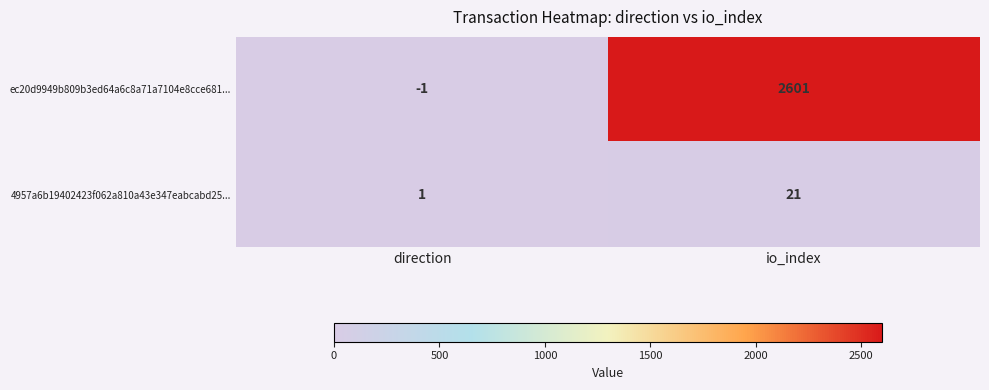

True or false: ec20d9949b809b3ed64a6c8a71a7104e8cce681... has a value of -2 at direction.

False